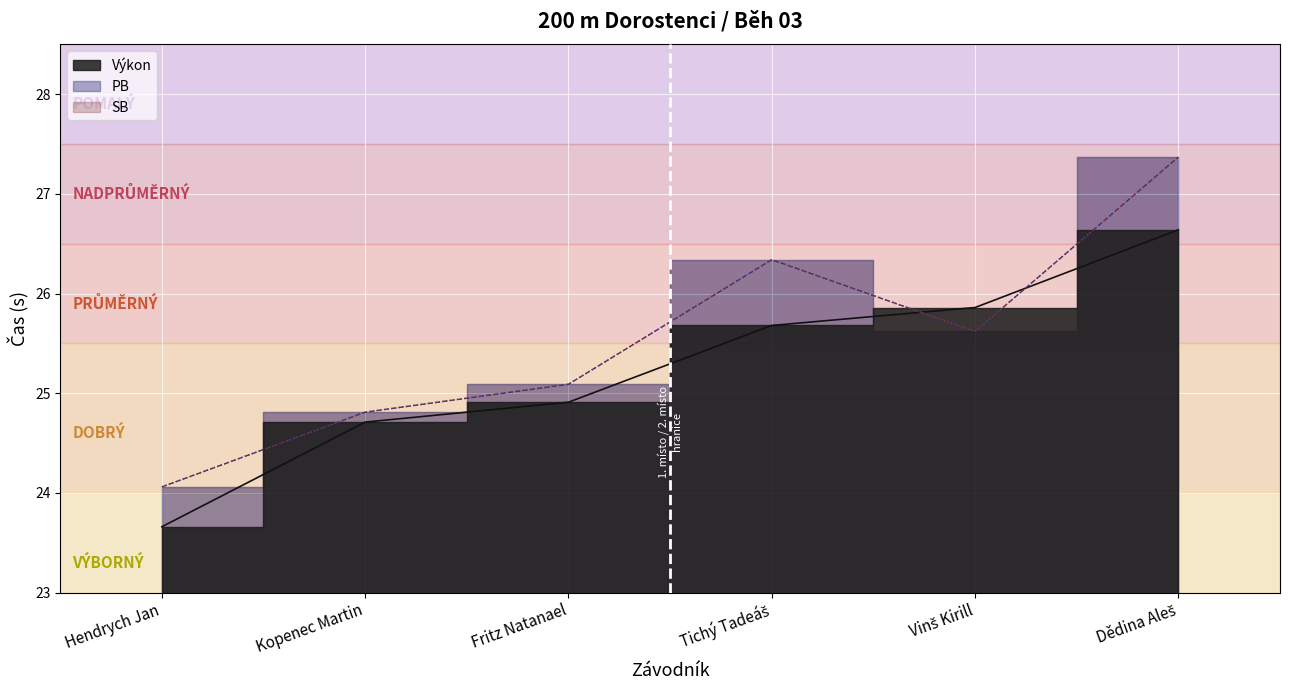

What is the approximate value of Výkon at Tichý Tadeáš?

25.7